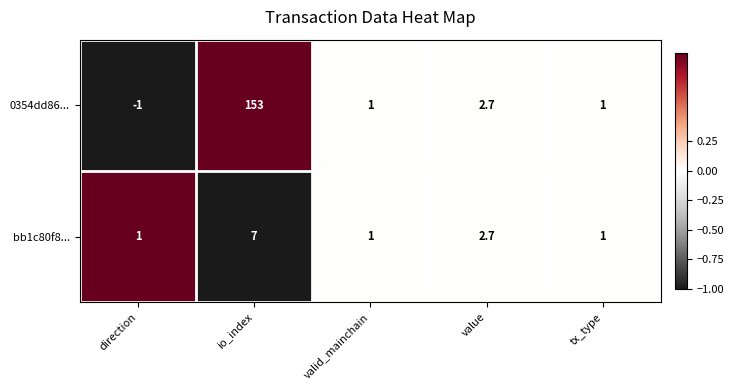

At which category is the sum across all series the highest?

io_index